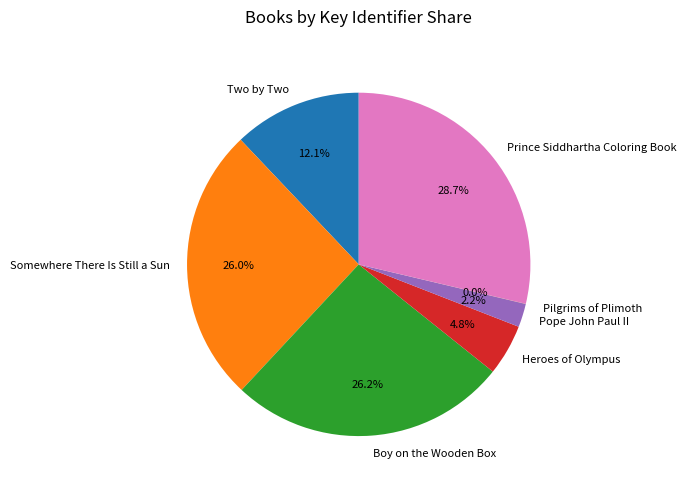

Combined, do Pope John Paul II and Two by Two account for over 50%?

No